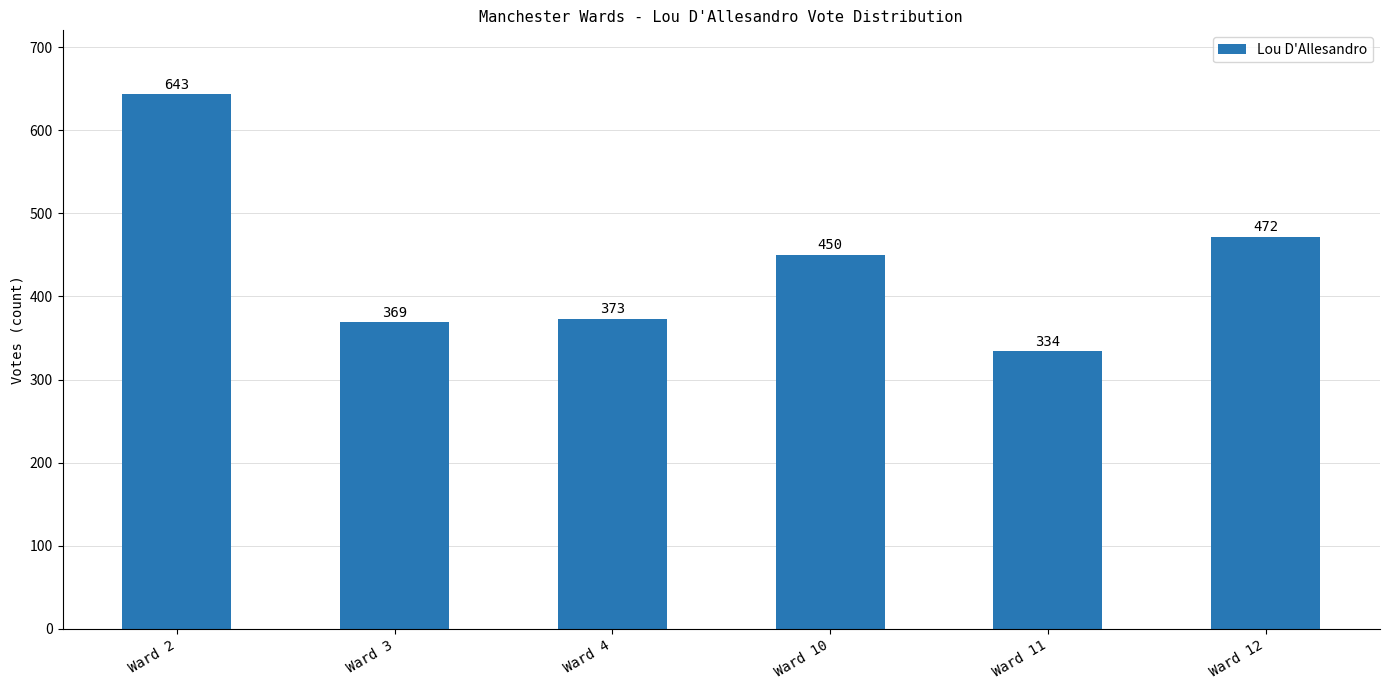

List the labels in order of value, smallest first.

Ward 11, Ward 3, Ward 4, Ward 10, Ward 12, Ward 2